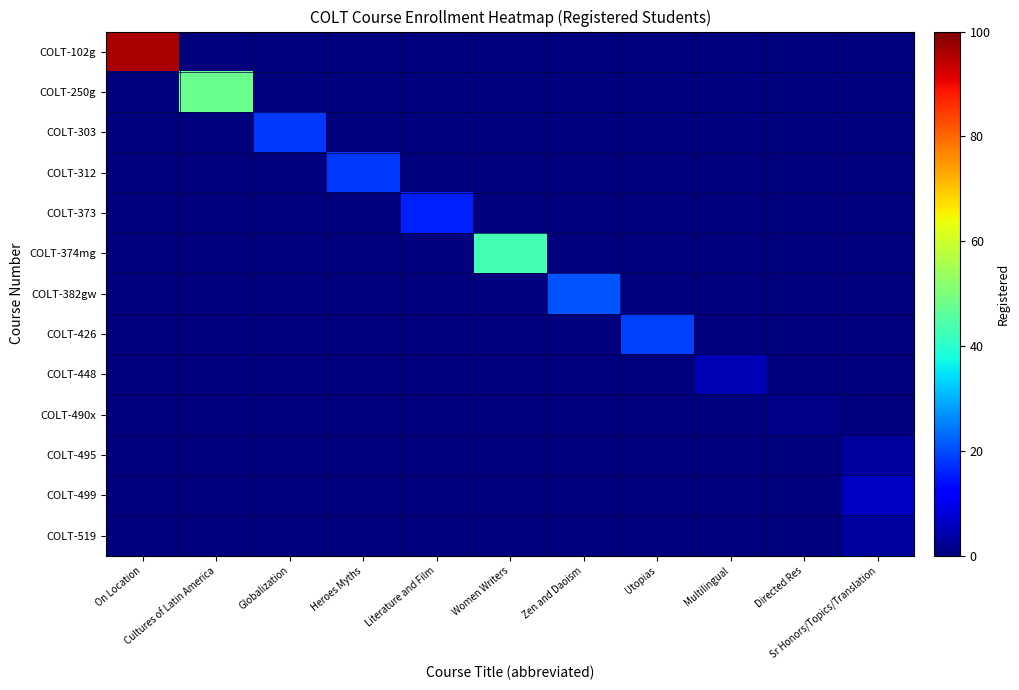

At which category is the sum across all series the highest?

On Location